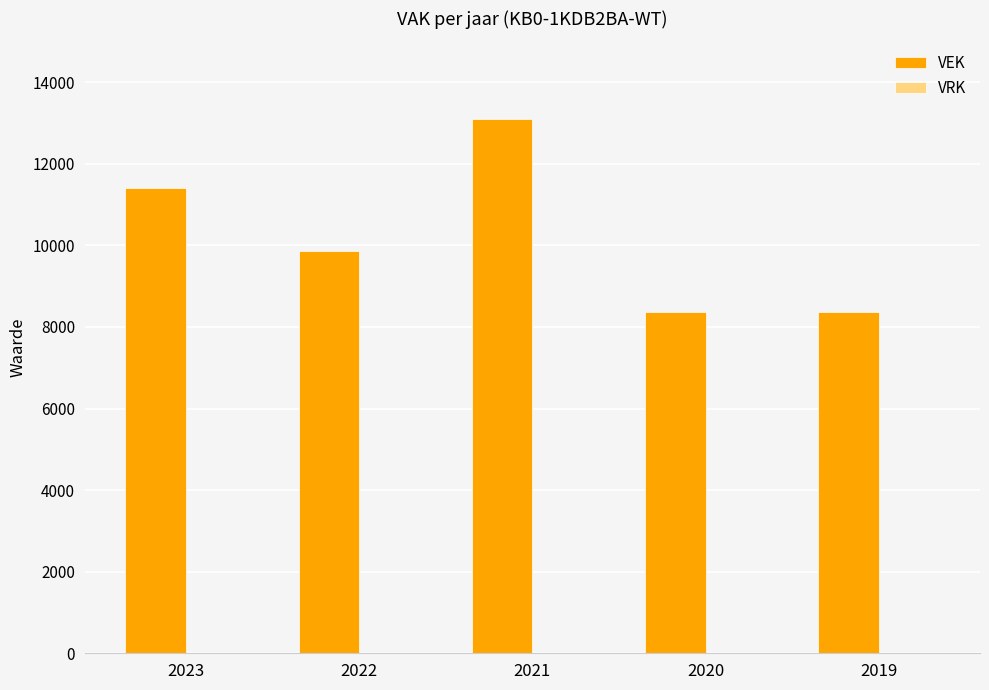

Does the chart contain any negative values?

No